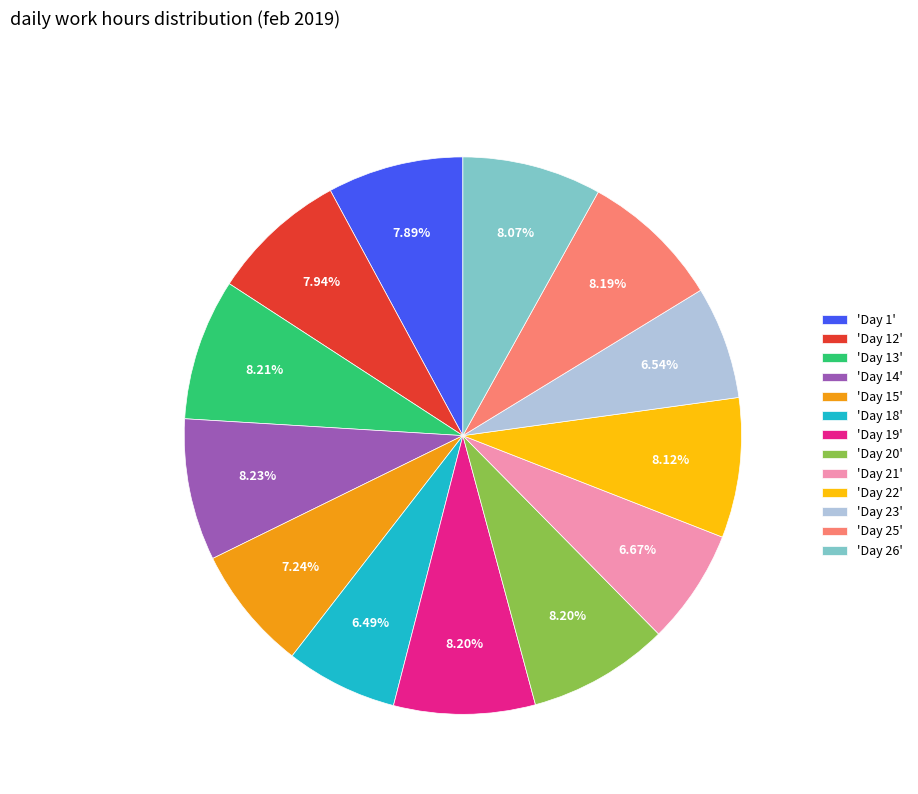

Approximately how many times larger is the value at 'Day 14' compared to 'Day 22'?

1.0